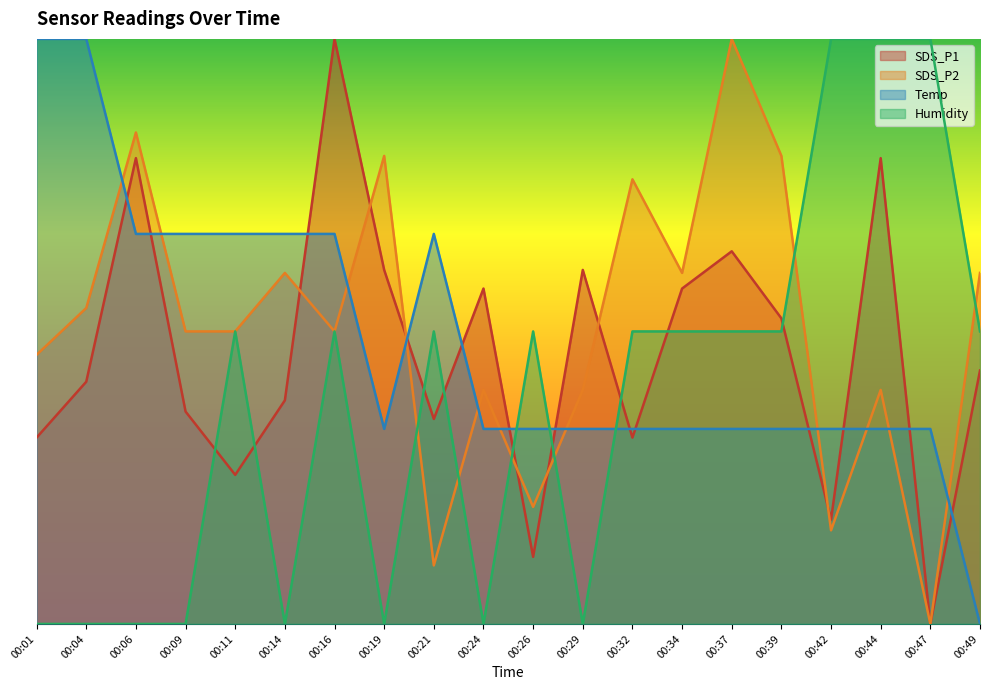

What is the difference between the SDS_P1 values at 00:16 and 00:47?

10.0